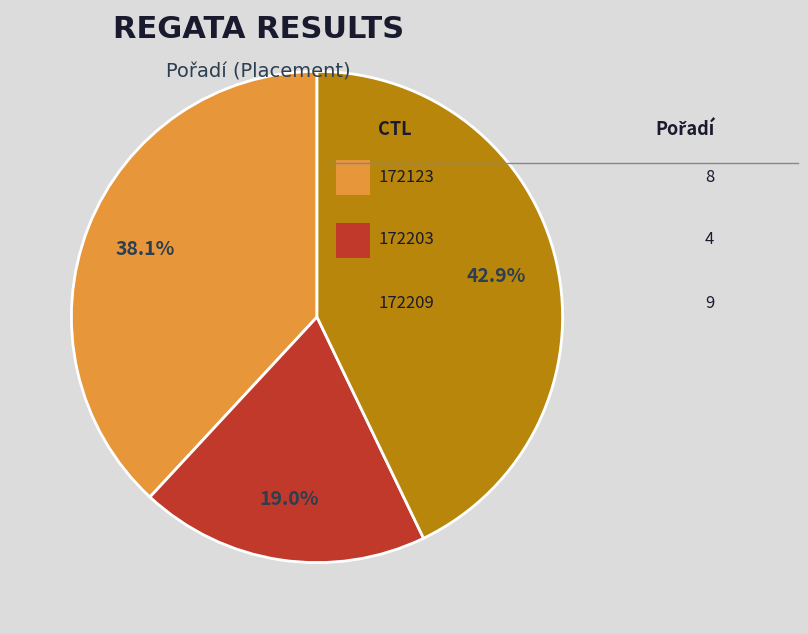

Is there a majority slice in this chart?

No